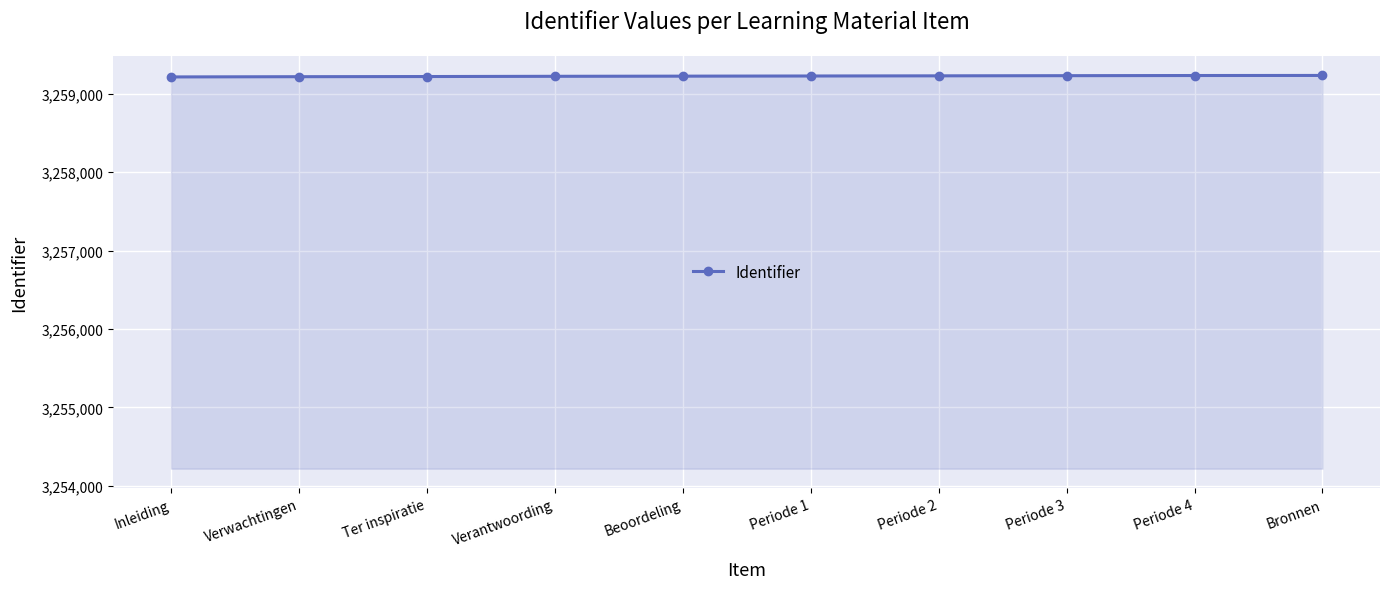

How many series are shown in this chart?

1